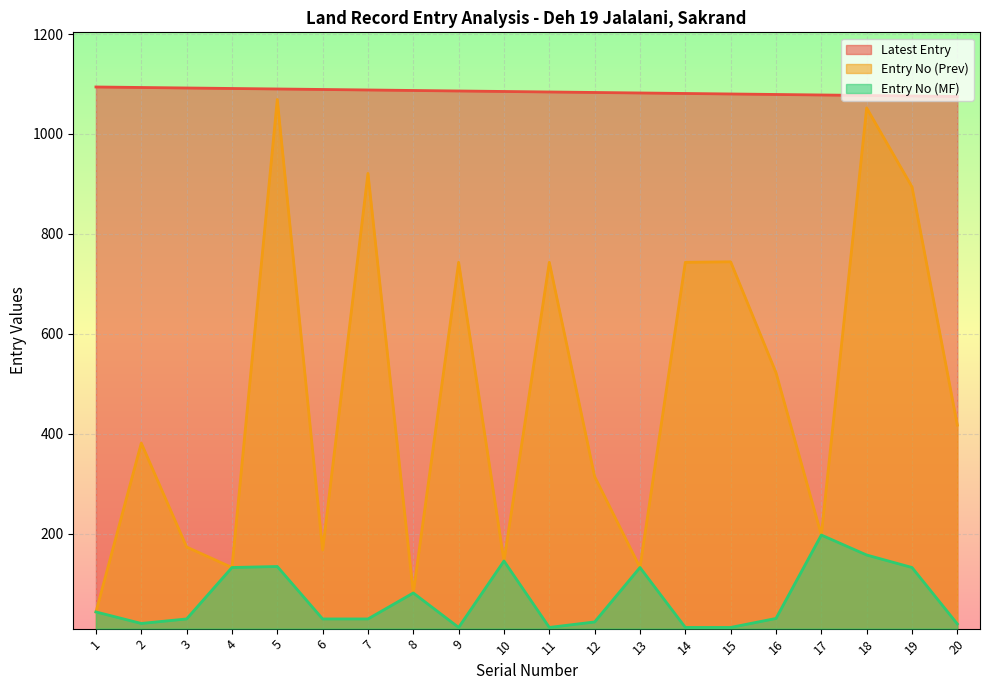

Which series has the widest spread of values?

Entry No (Prev)